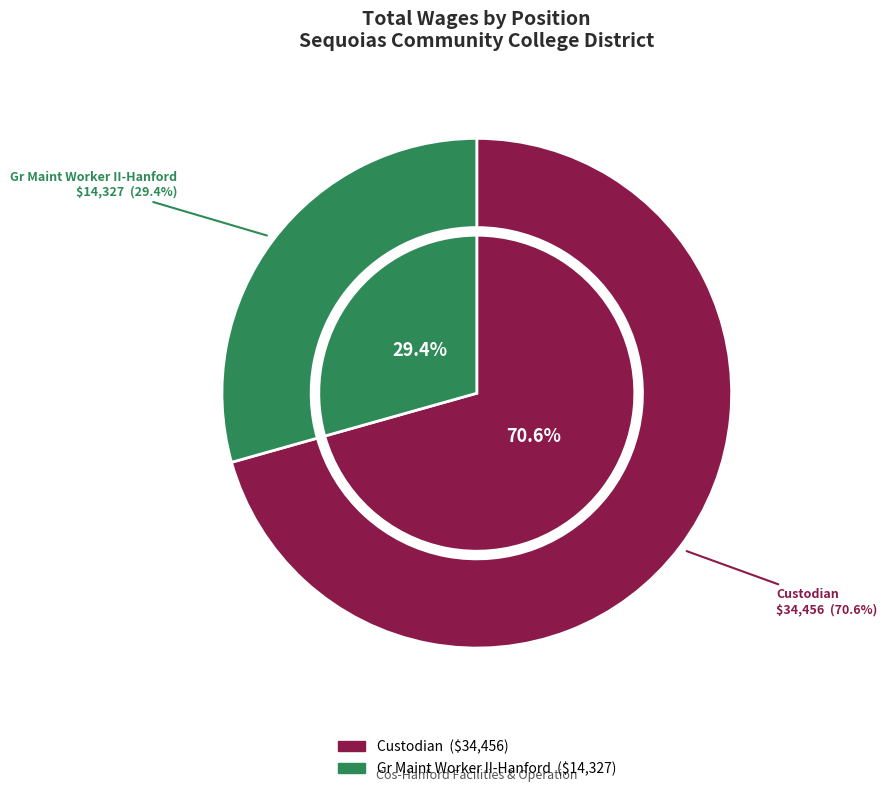

What is the ratio of the value at Custodian to the value at Gr Maint Worker II-Hanford?

2.4